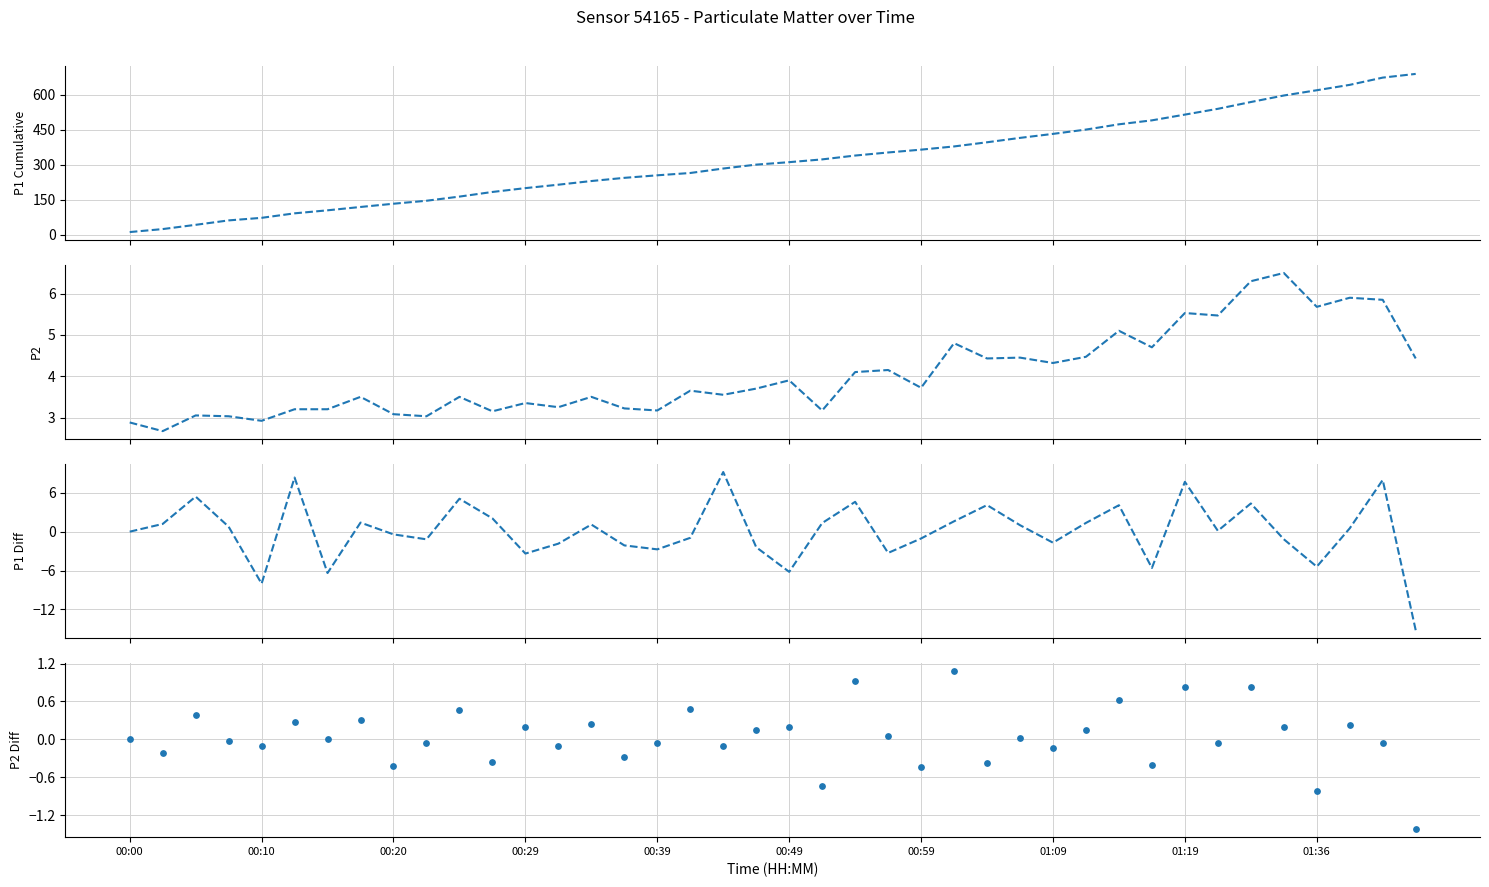

What are all the series names shown in the legend?

P1 cumsum, P2, P1 diff, P2 diff